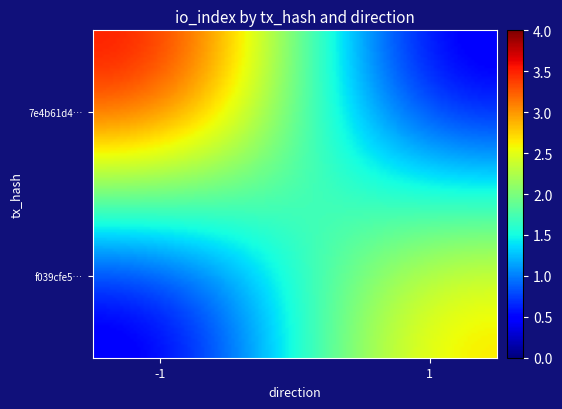

What is the greatest value displayed?

4